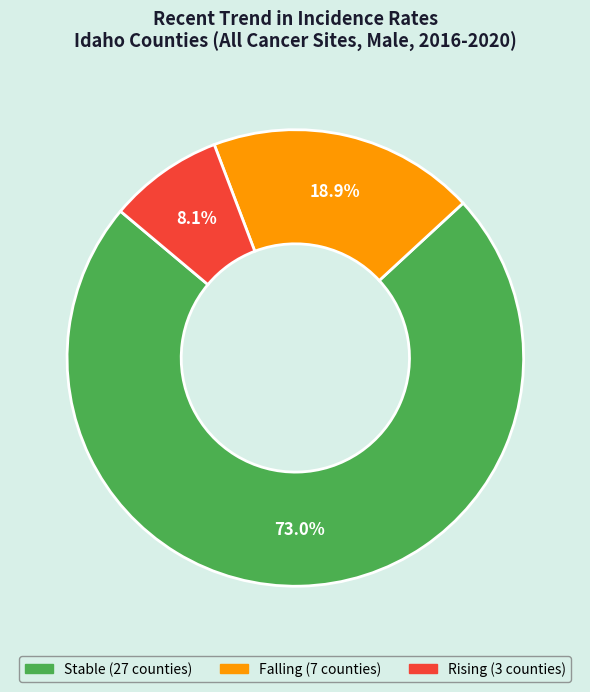

Does any single category account for the majority?

Yes